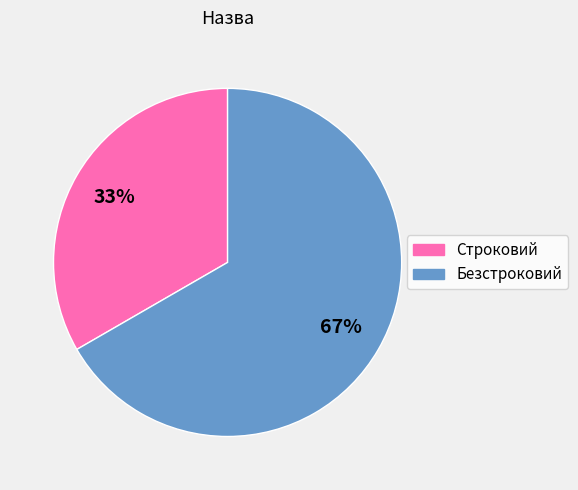

Do Строковий and Безстроковий together represent more than half of the pie?

Yes